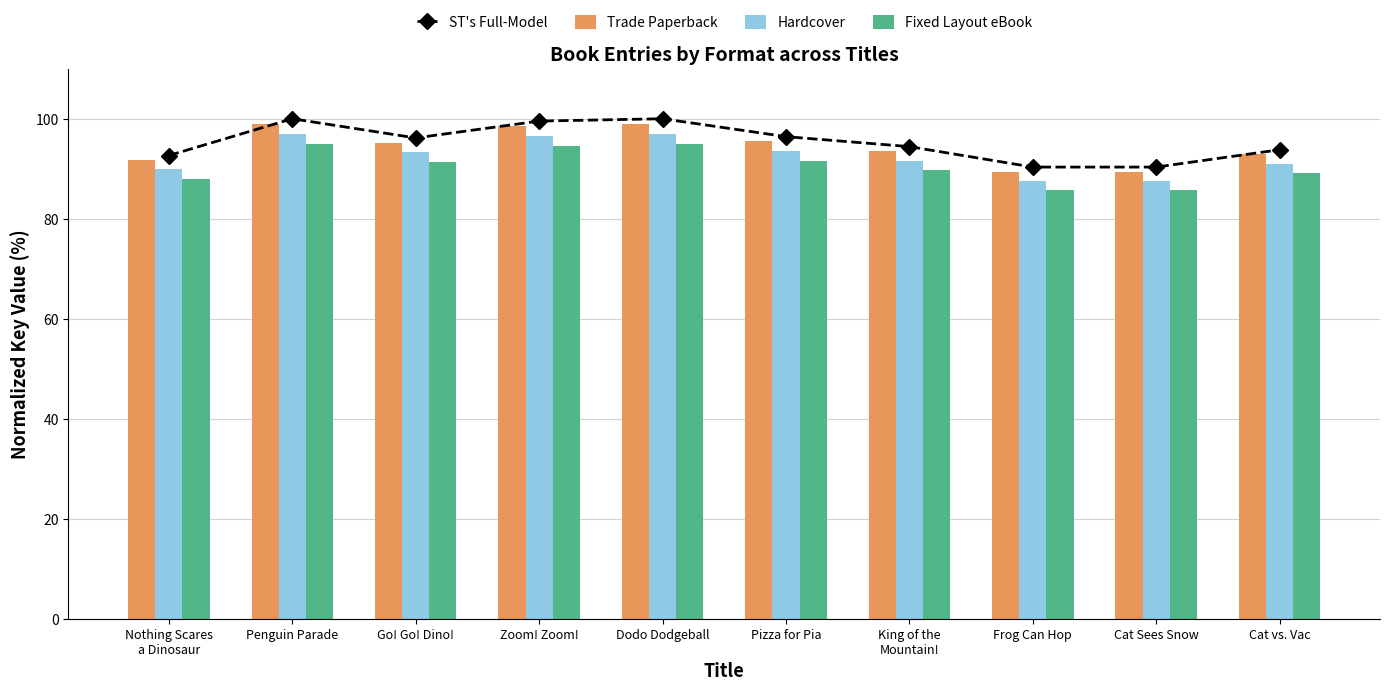

How many distinct data groups are displayed?

4